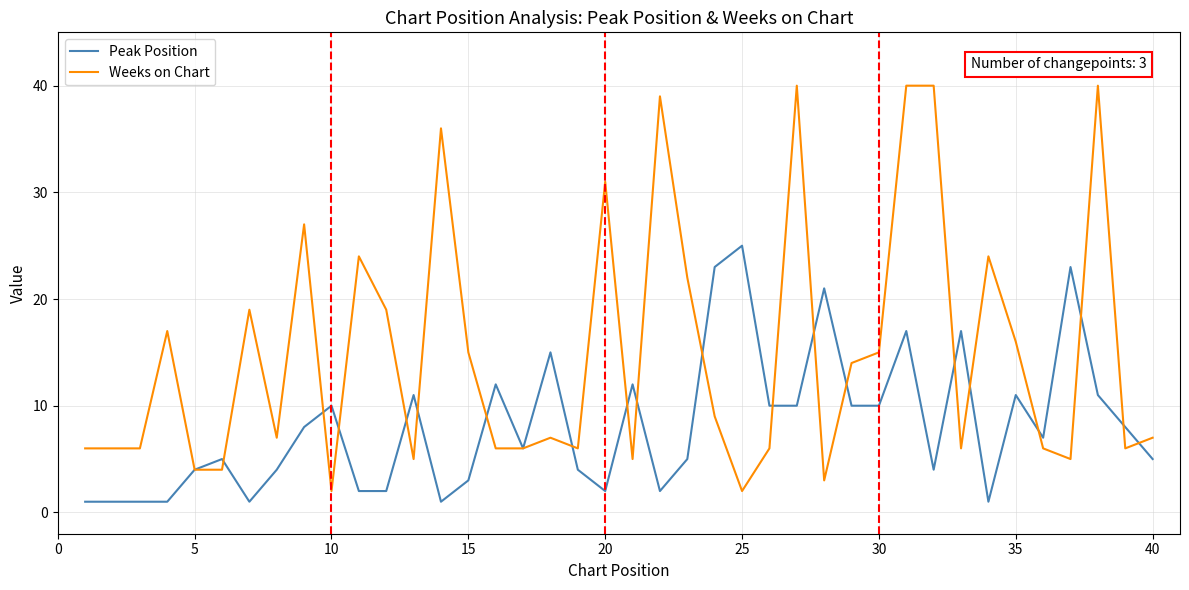

What are all the series names shown in the legend?

Peak Position, Weeks on Chart